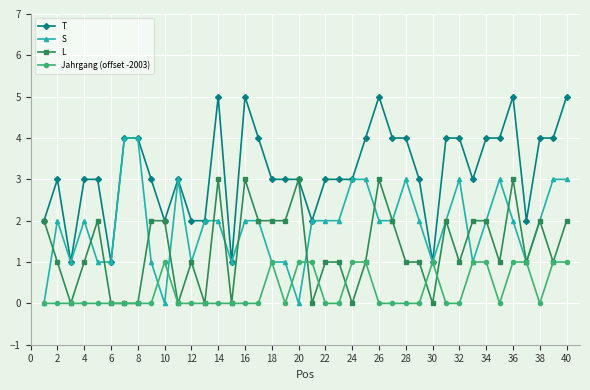

Reading left to right, extract all data points from this chart.

T: 2	3	1	3	3	1	4	4	3	2	3	2	2	5	1	5	4	3	3	3	2	3	3	3	4	5	4	4	3	1	4	4	3	4	4	5	2	4	4	5
S: 0	2	1	2	1	1	4	4	1	0	3	1	2	2	1	2	2	1	1	0	2	2	2	3	3	2	2	3	2	1	2	3	1	2	3	2	1	2	3	3
L: 2	1	0	1	2	0	0	0	2	2	0	1	0	3	0	3	2	2	2	3	0	1	1	0	1	3	2	1	1	0	2	1	2	2	1	3	1	2	1	2
Jahrgang (offset -2003): 0	0	0	0	0	0	0	0	0	1	0	0	0	0	0	0	0	1	0	1	1	0	0	1	1	0	0	0	0	1	0	0	1	1	0	1	1	0	1	1